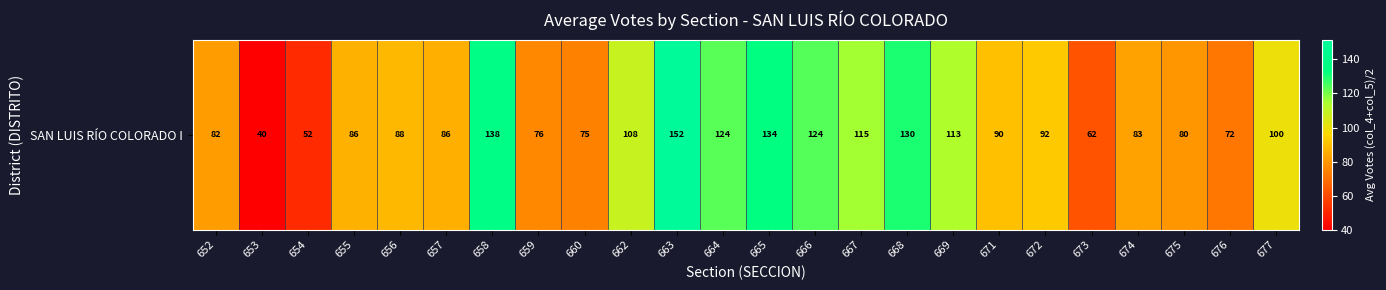

How many values are below 90?

12